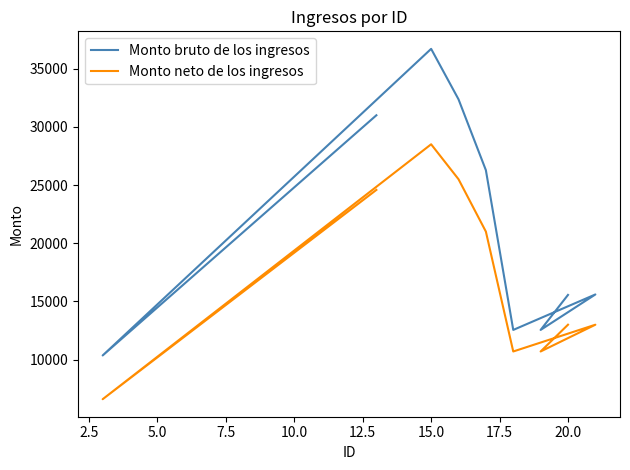

What are all the series names shown in the legend?

Monto bruto de los ingresos, Monto neto de los ingresos